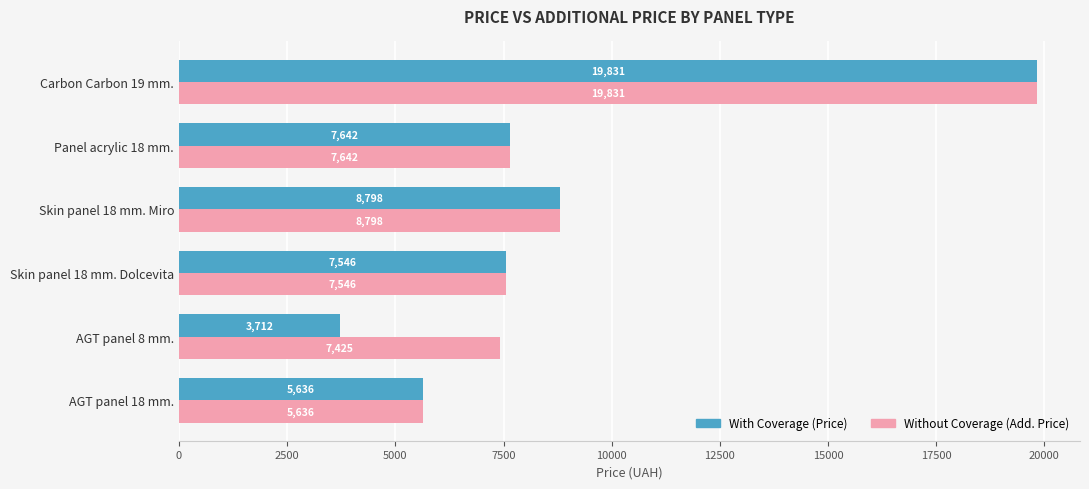

List the series in order of their overall mean, highest first.

Without Coverage (Add. Price), With Coverage (Price)